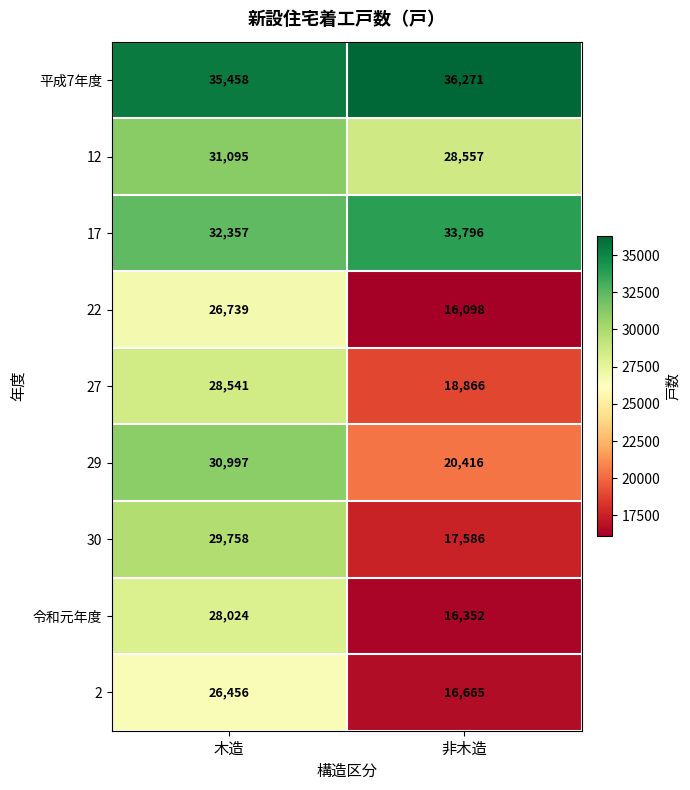

At how many categories does at least one series exceed 33221?

2